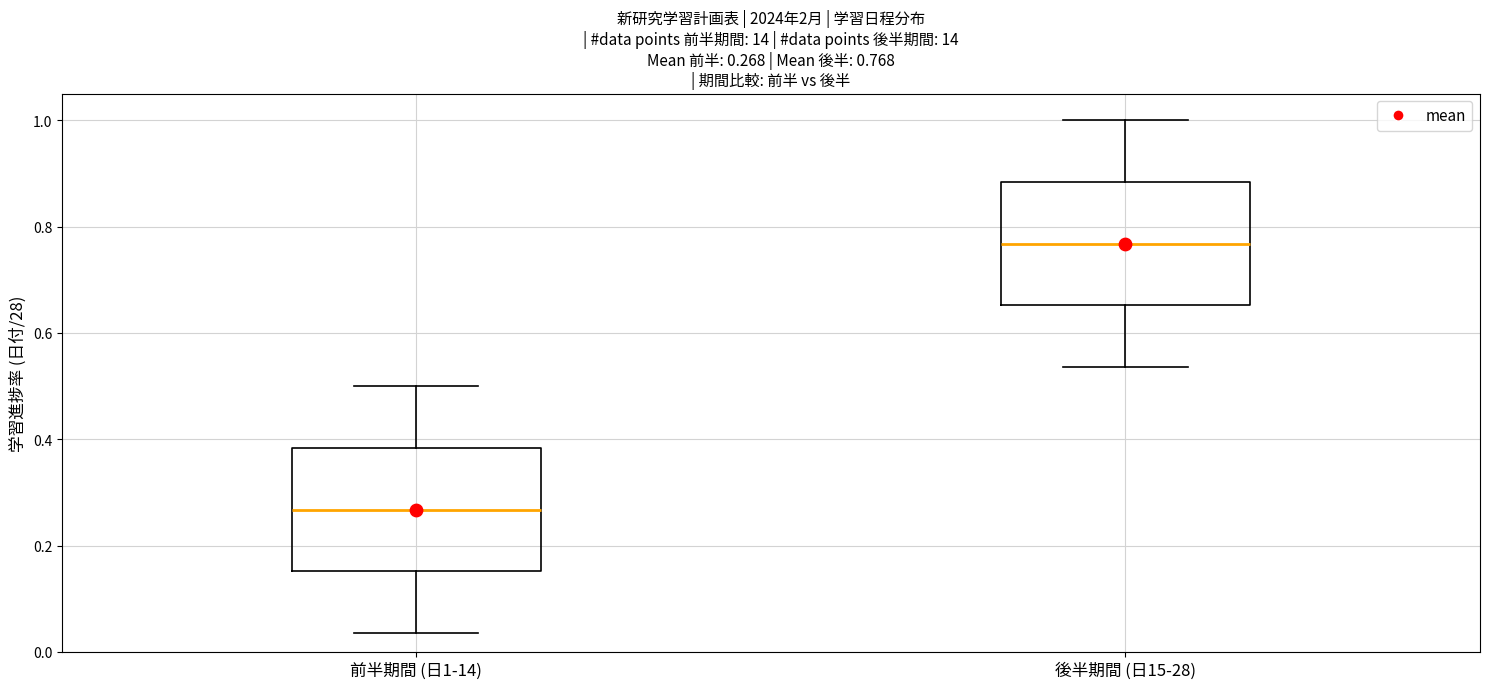

Which box's median line is the lowest?

前半期間 (日1-14)